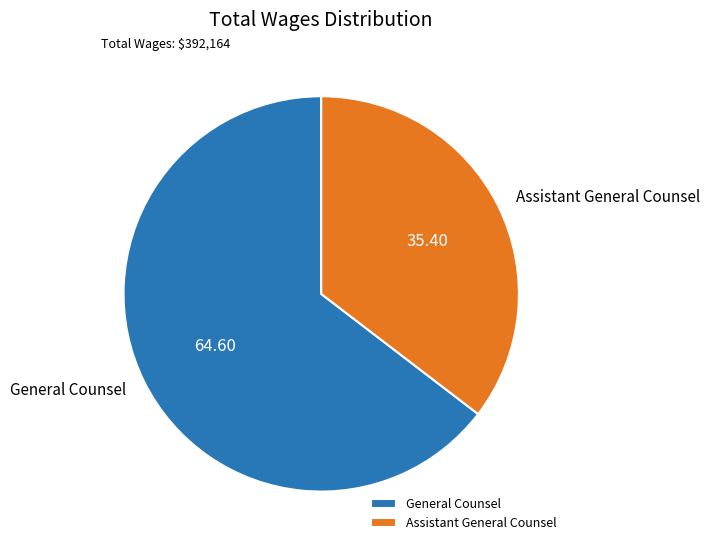

Combined, do General Counsel and Assistant General Counsel account for over 50%?

Yes